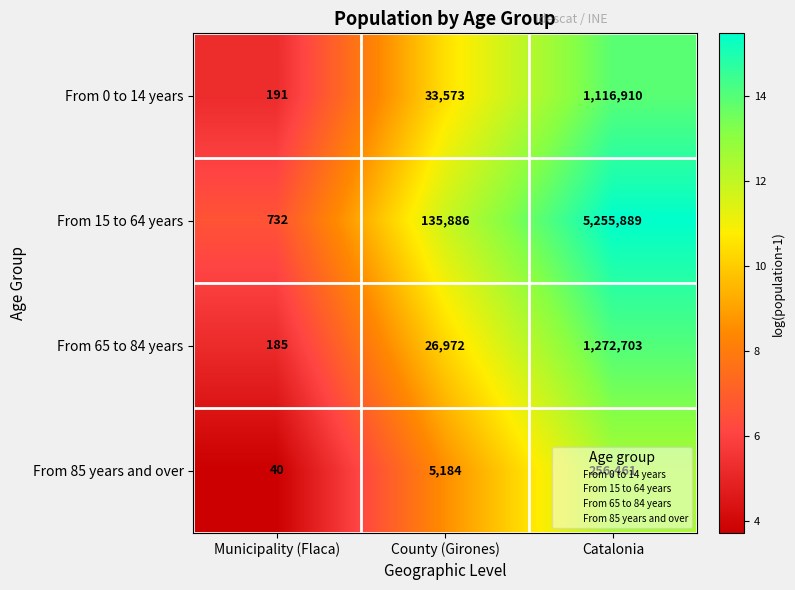

Which category has the lowest value across all series?

Municipality (Flaca)